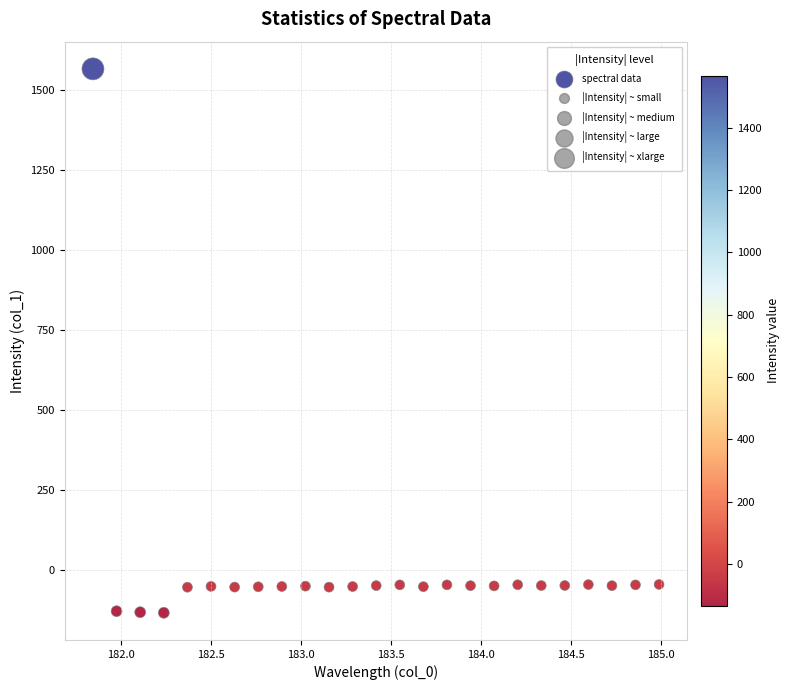

What is the range of Y values (max minus min)?

1700.3